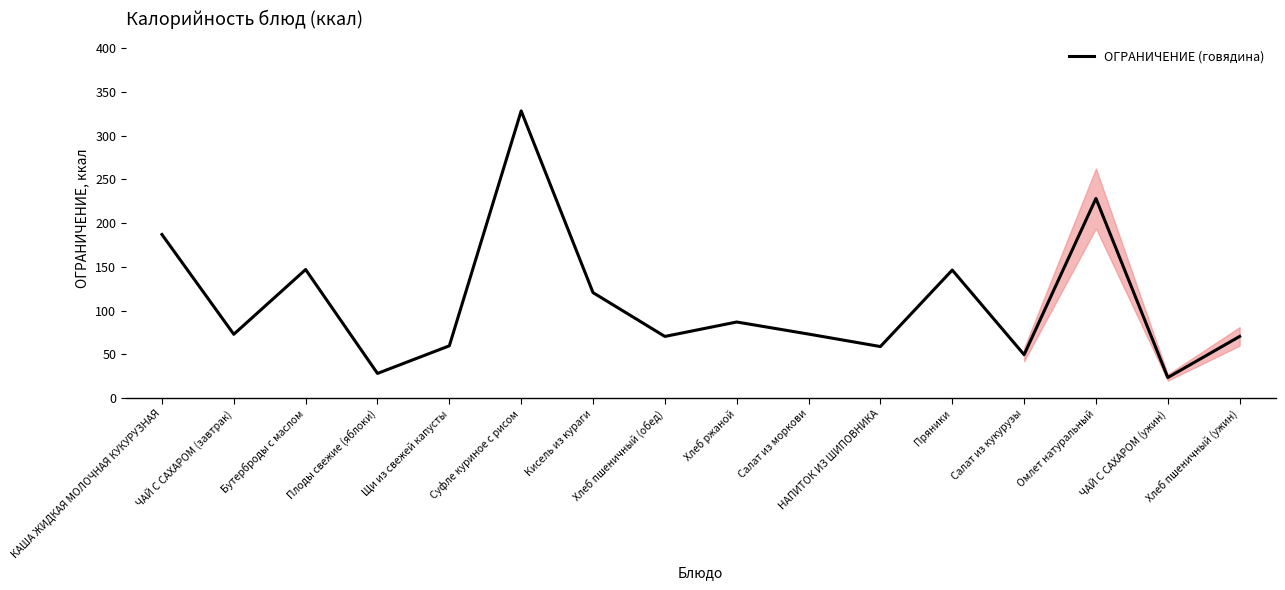

What is the sum of the values at Плоды свежие (яблоки) and ЧАЙ С САХАРОМ (завтрак)?

101.2